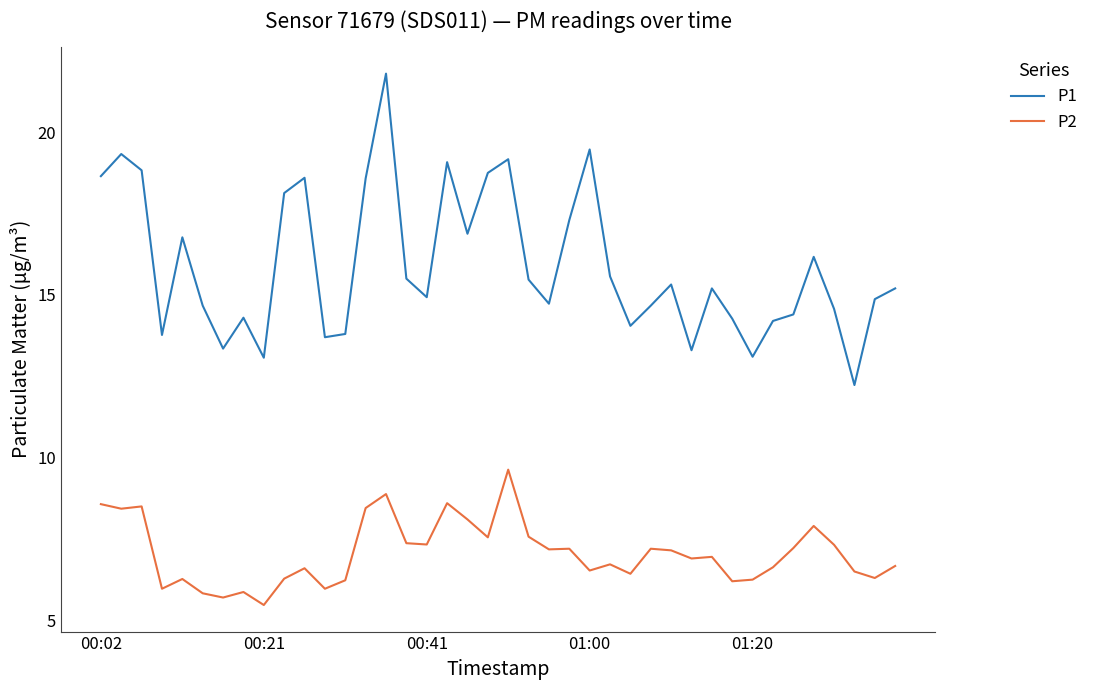

What is the minimum value for P1?

12.2